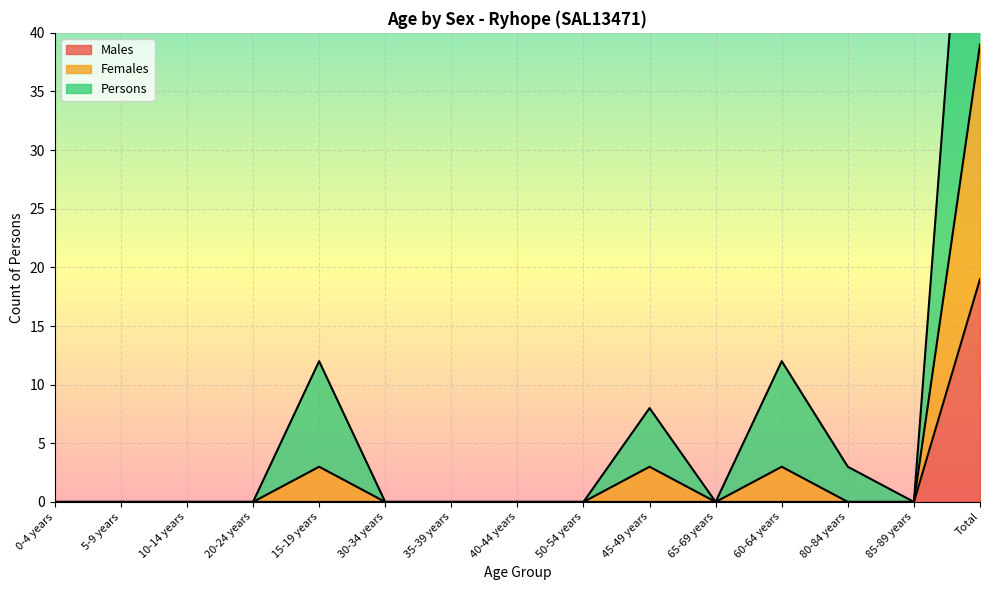

True or false: Males has a value of 0 at 15-19 years.

True